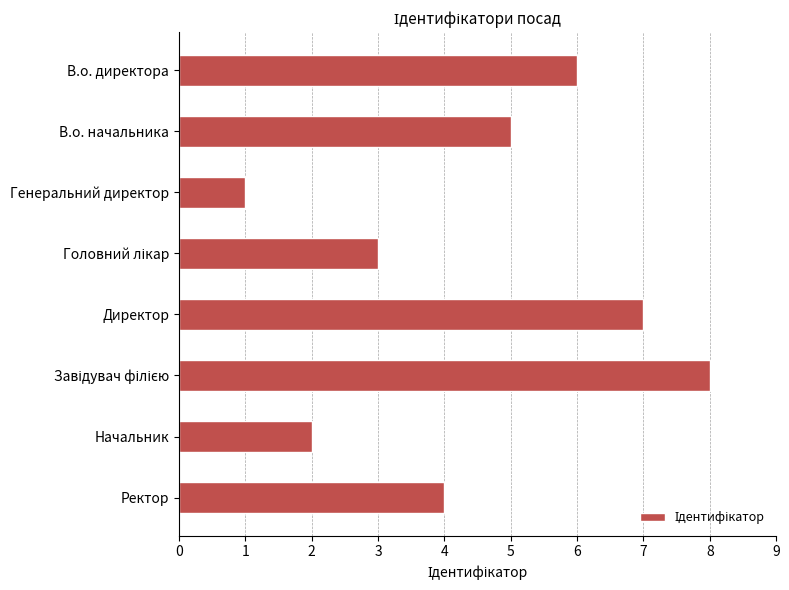

How many bars are there in total?

8